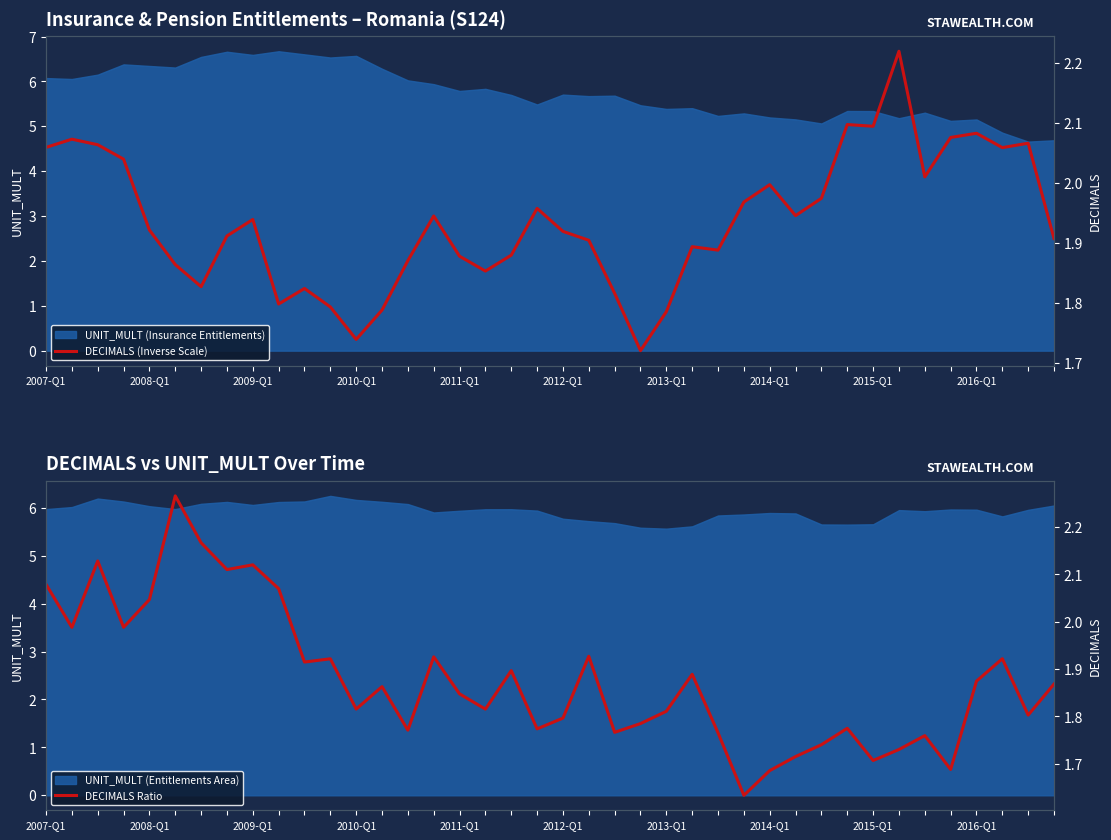

How many times do DECIMALS (Inverse Scale) and DECIMALS Ratio cross each other?

11